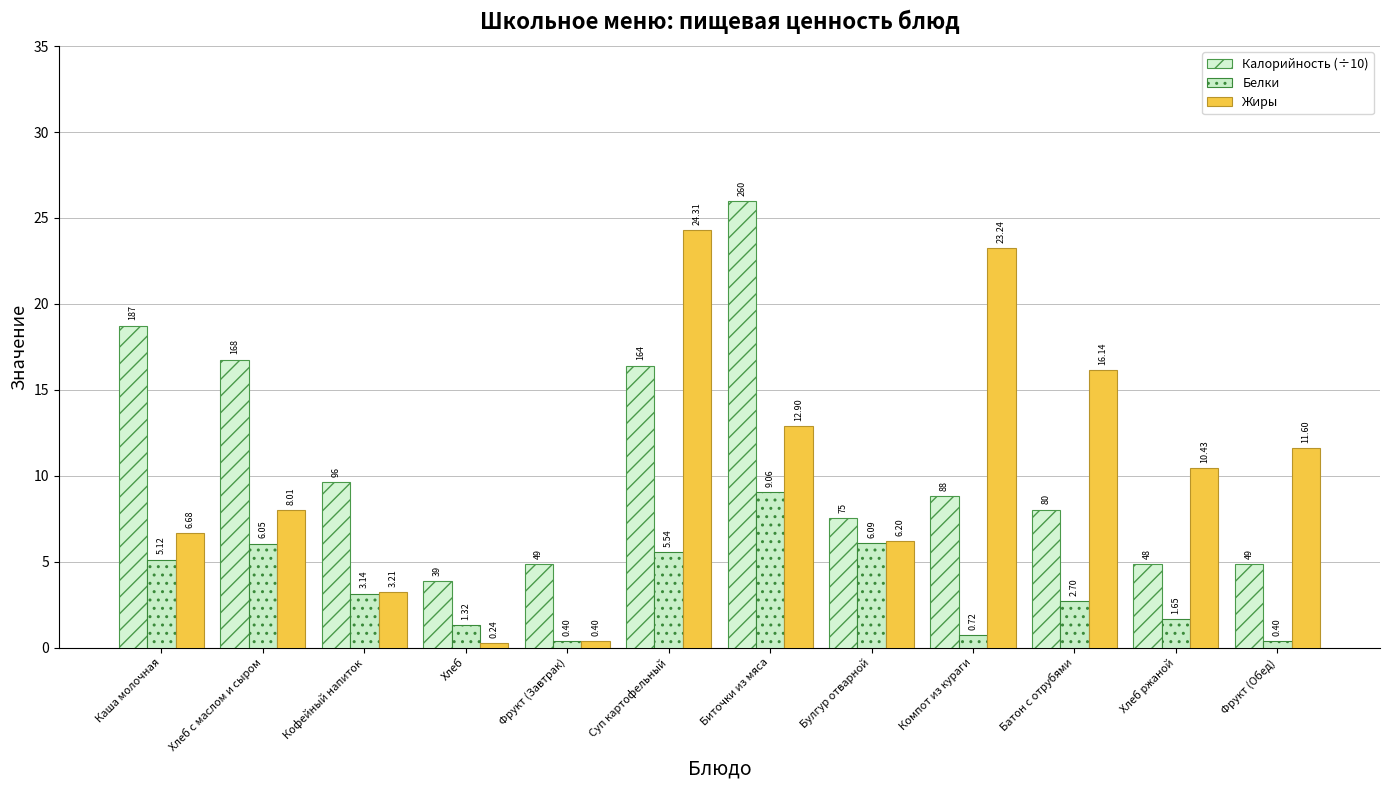

How many bars are there in total?

36